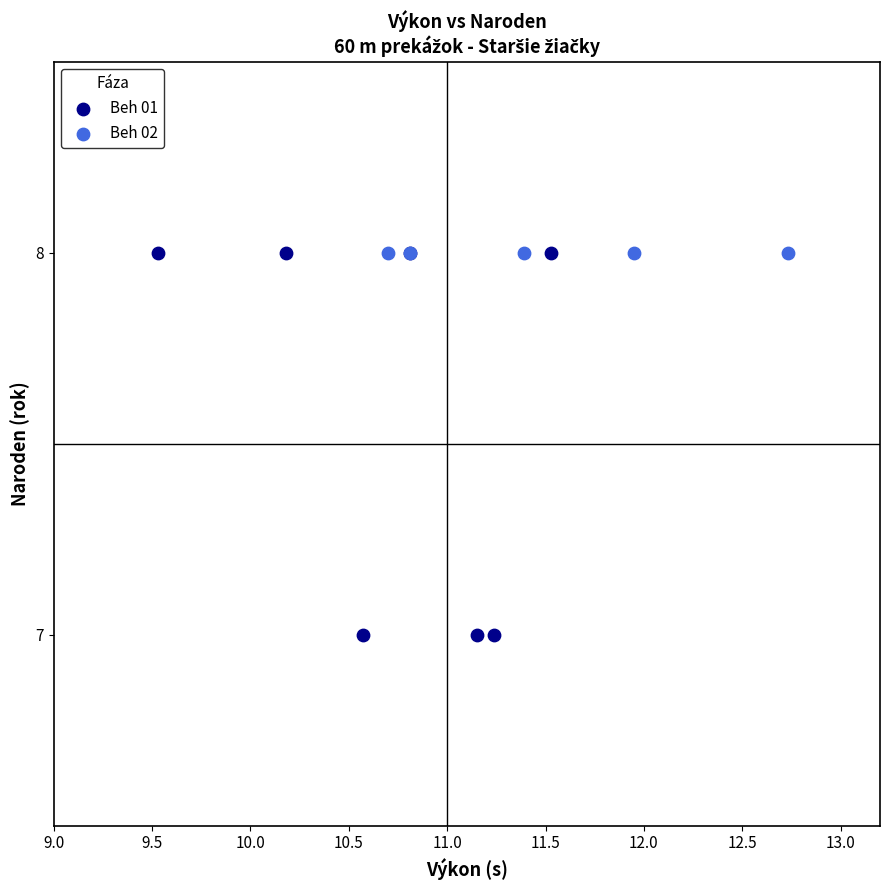

Which series reaches the minimum Y coordinate?

Beh 01